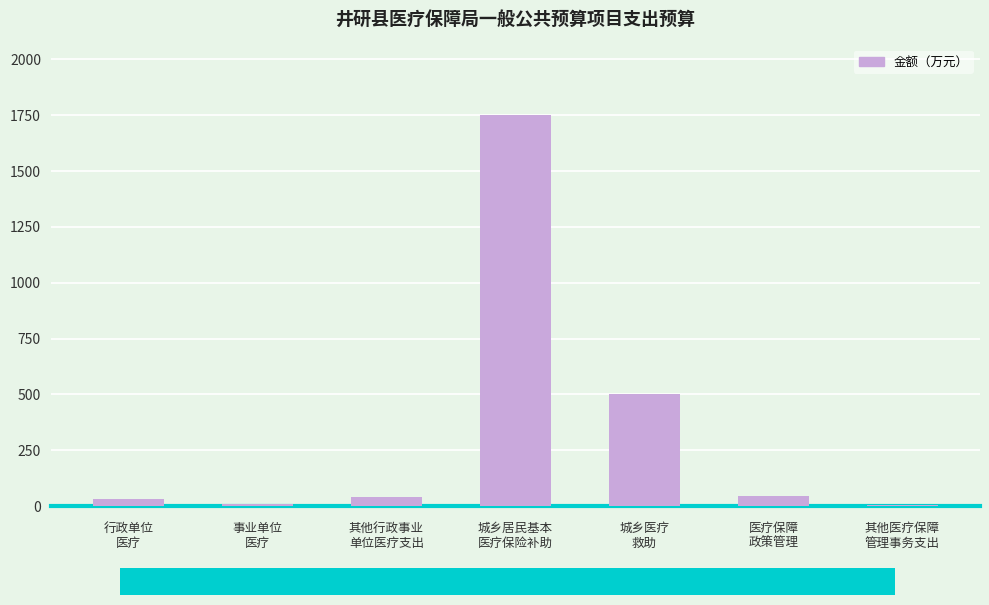

What is the greatest value displayed?

1751.6